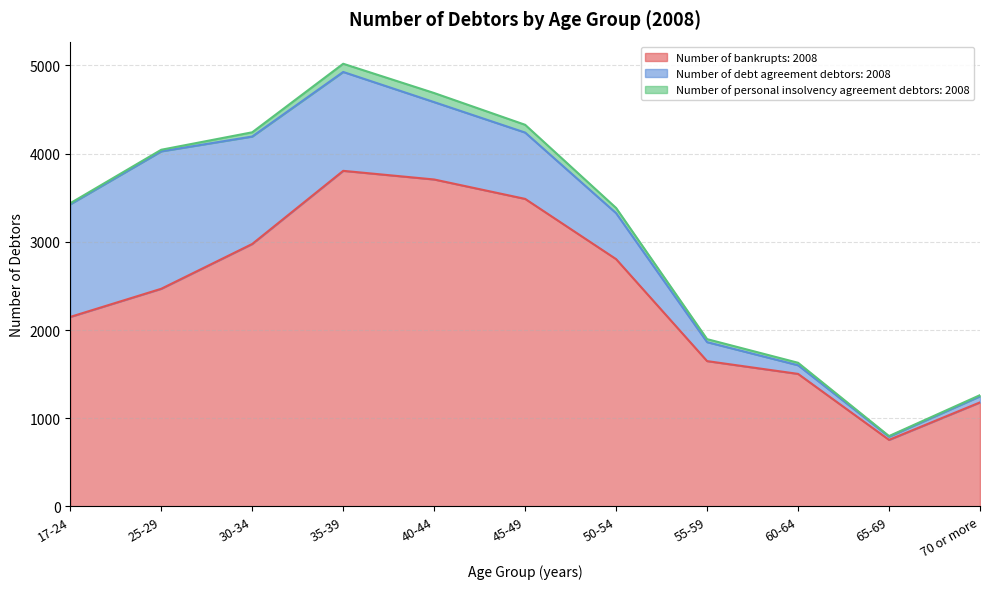

True or false: Number of debt agreement debtors: 2008 and Number of personal insolvency agreement debtors: 2008 intersect in this chart.

False